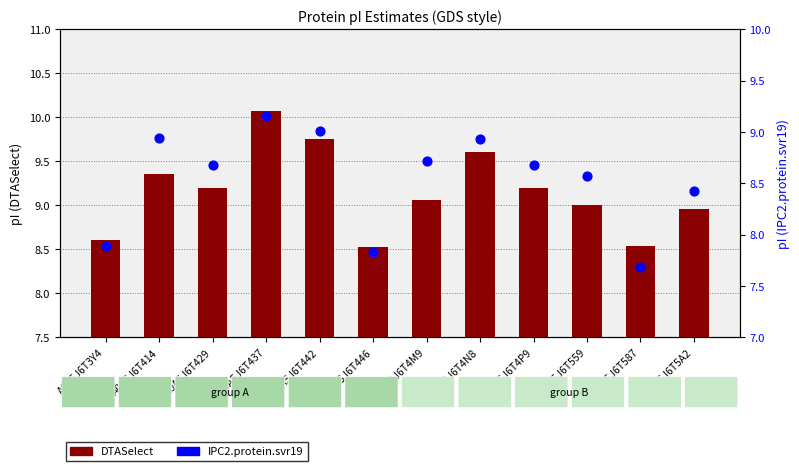

Which series contains the highest Y value?

DTASelect